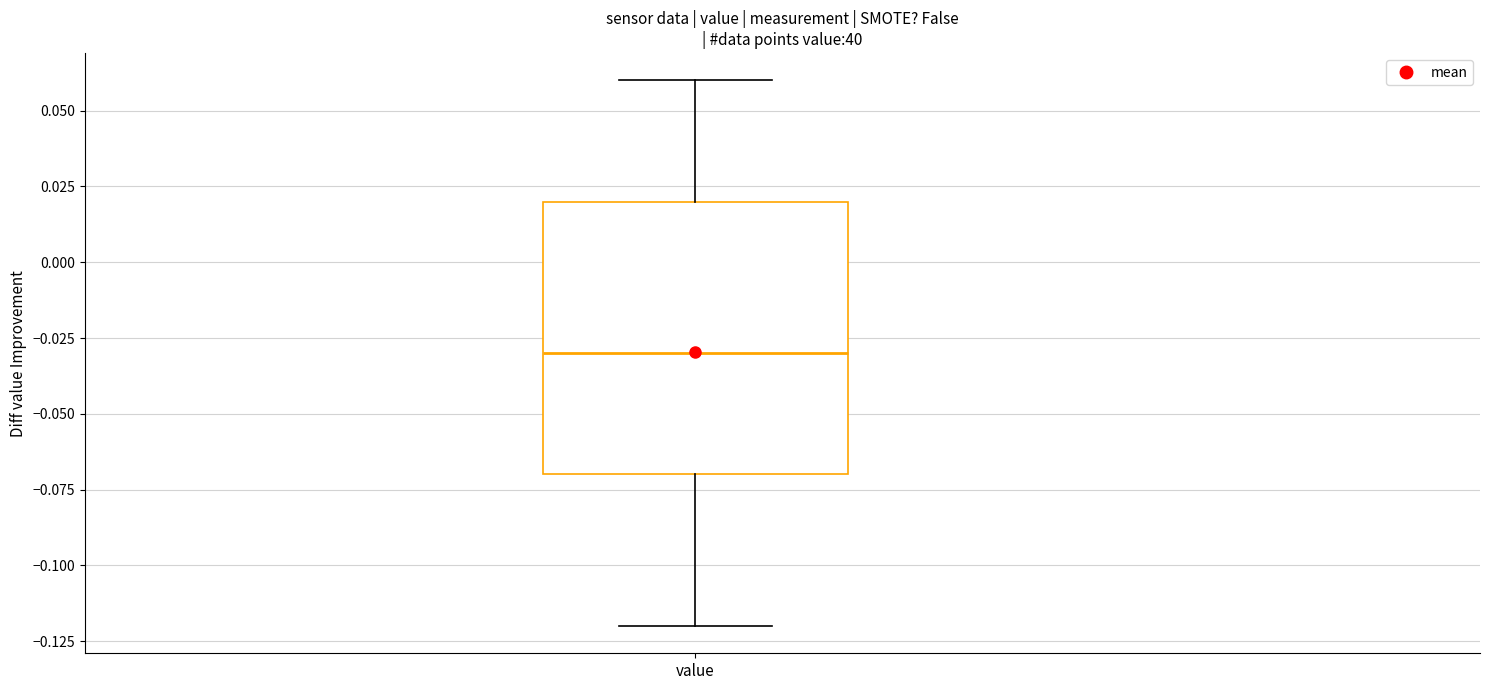

Transcribe this box plot: give where the median line is, the range the box spans, and where the two whiskers end, as read against the y-axis. The values are not printed on the chart, so give them approximately, as read against the axis.

median -0.03, box -0.07 to 0.02, whiskers -0.12 to 0.06